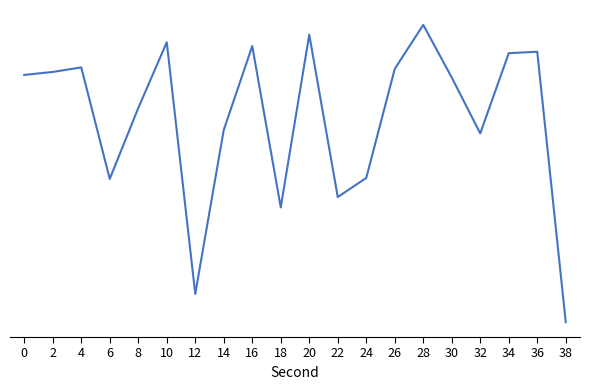

Does the chart display data point markers on the line(s)?

No